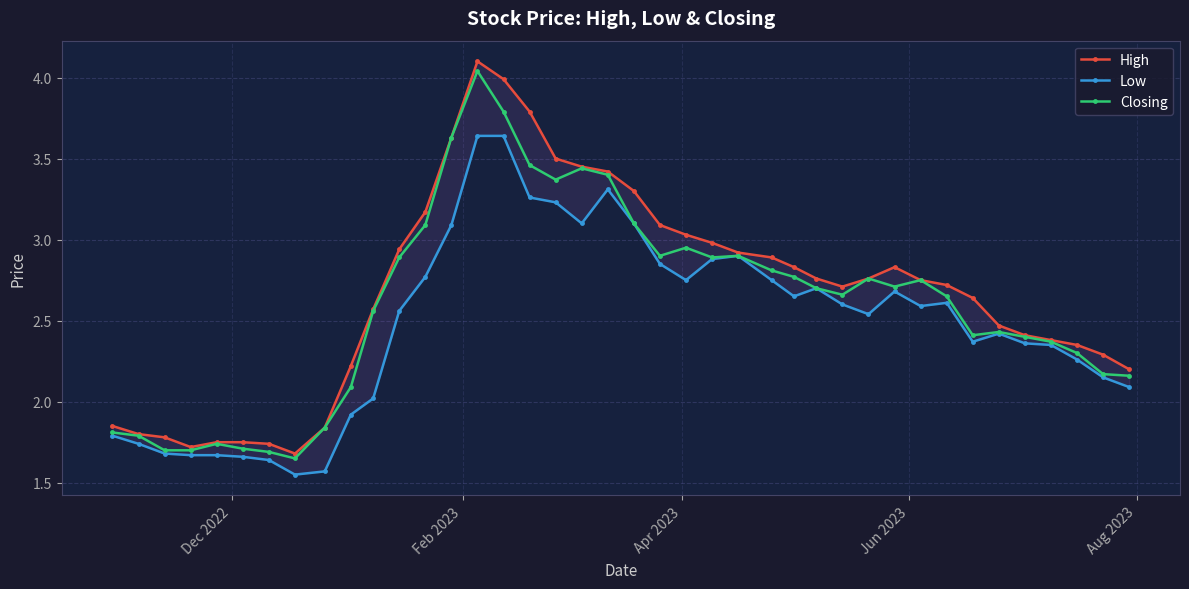

How many values in the Closing series exceed 2?

31